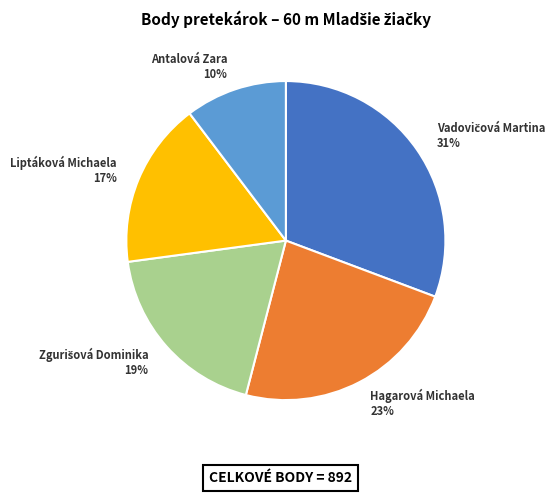

To the nearest percent, what is the average slice percentage?

20%